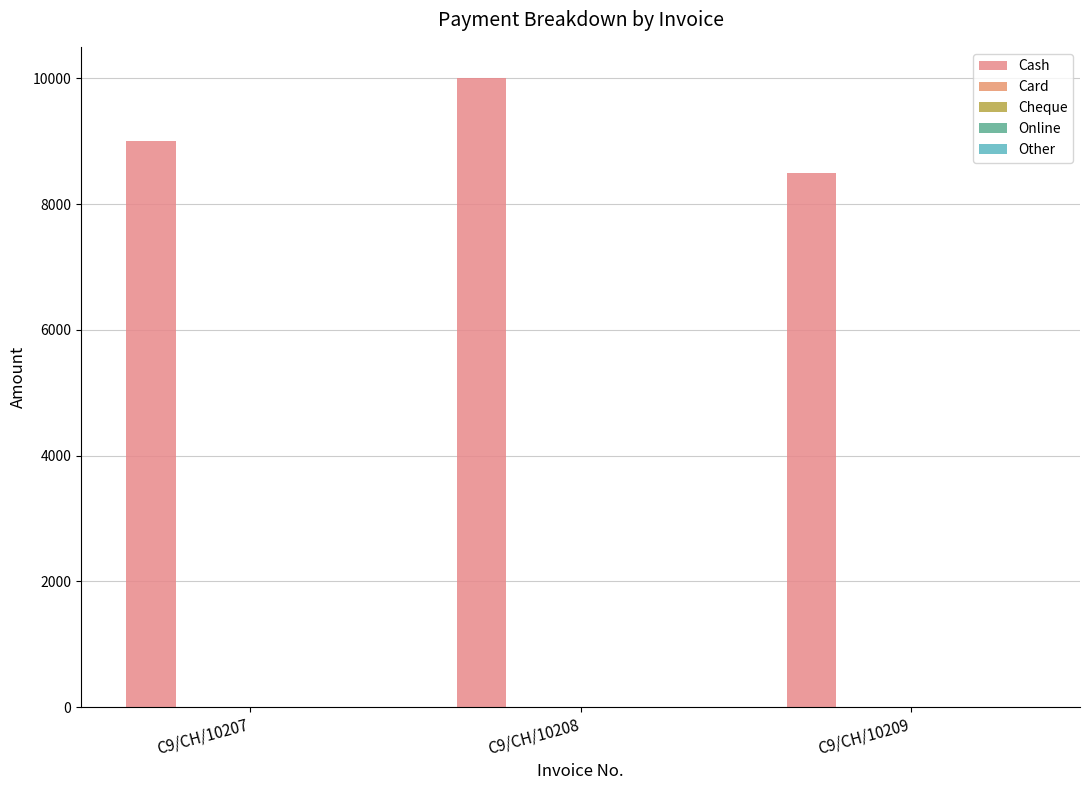

How many data points are less than 9000?

1